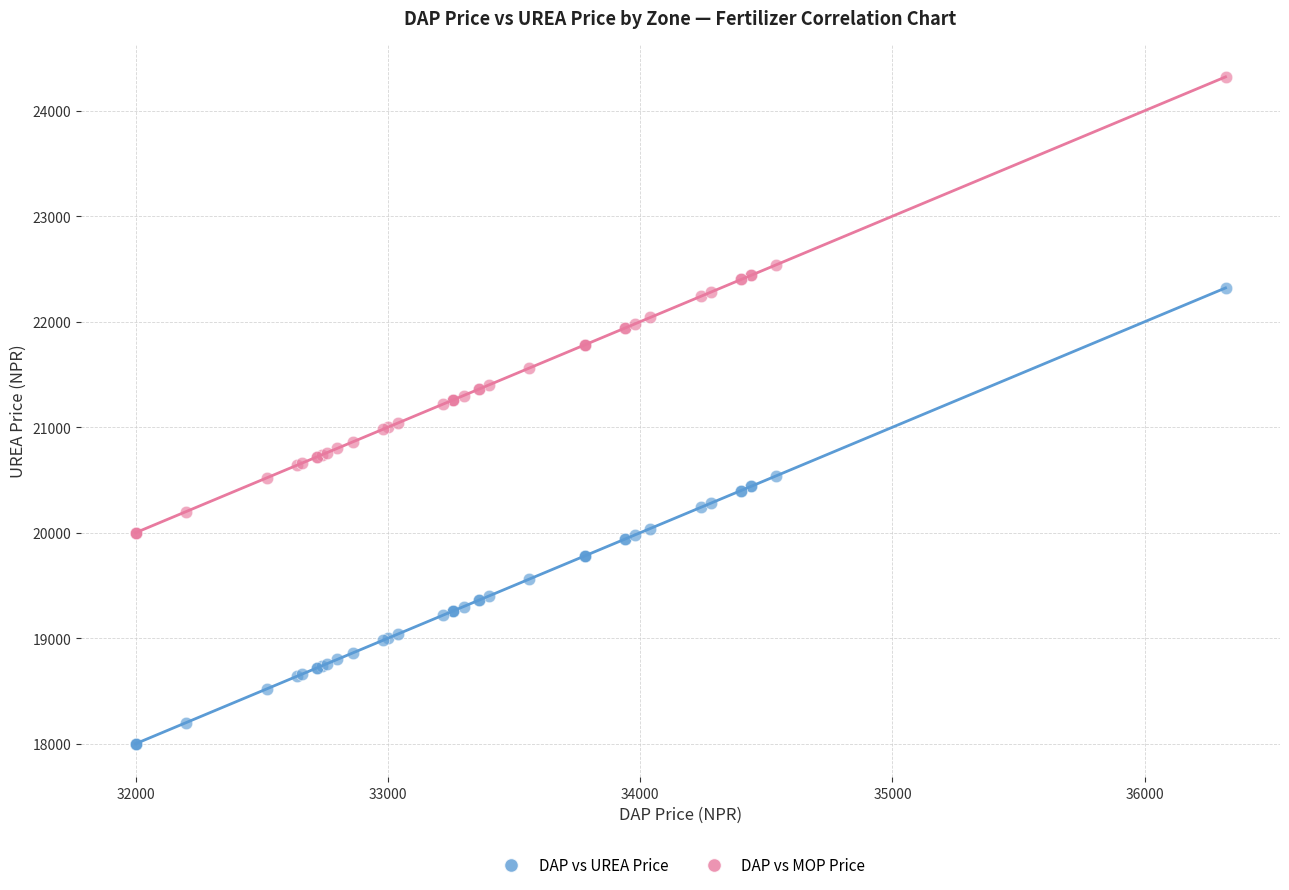

Which series reaches the maximum Y coordinate?

DAP vs MOP Price